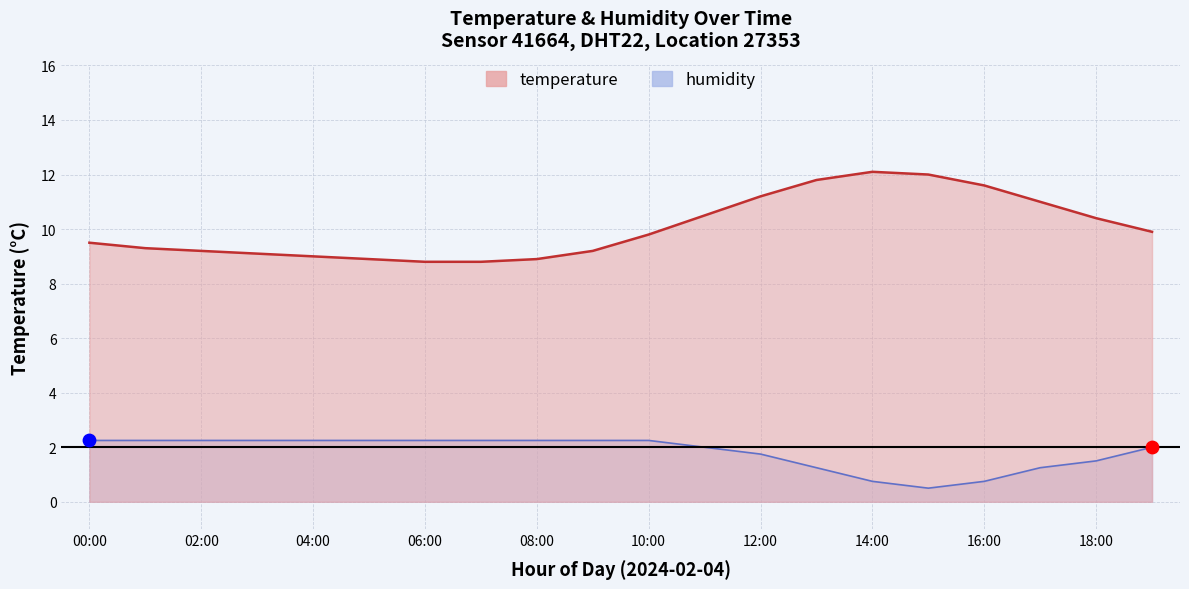

What is the total value across all series at 15:00?

12.5